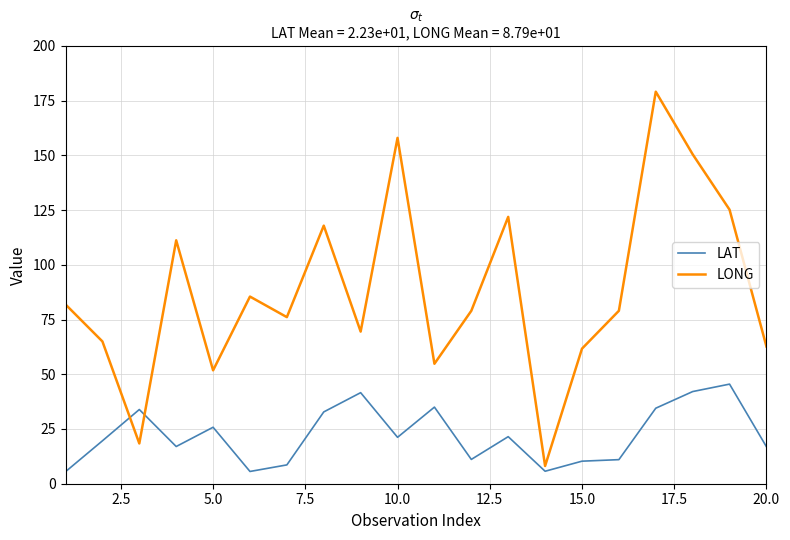

Does the chart display data point markers on the line(s)?

No